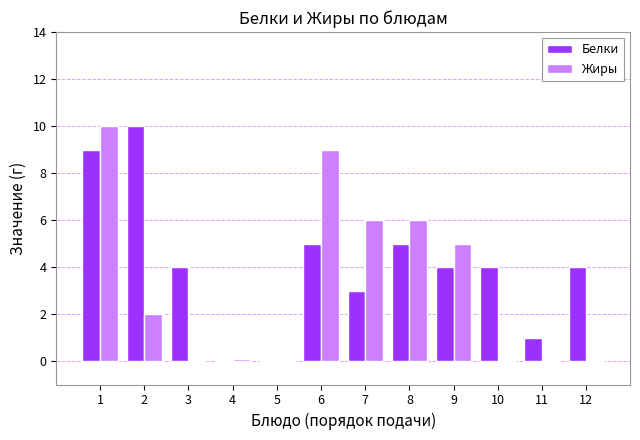

How many Белки values are between 3 and 5?

7